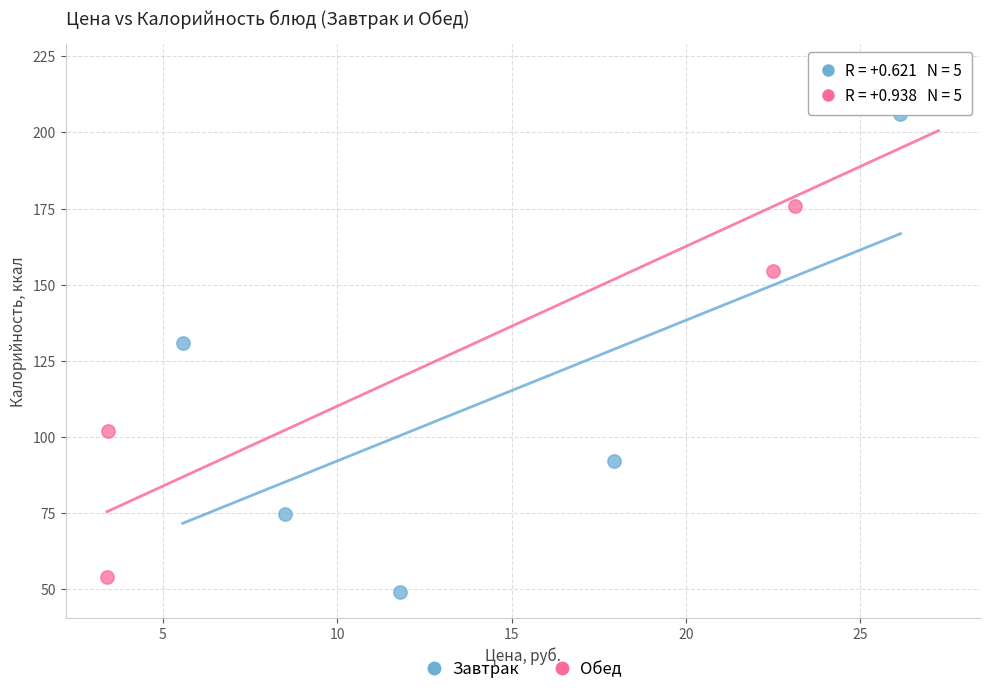

Which series contains the highest Y value?

Обед